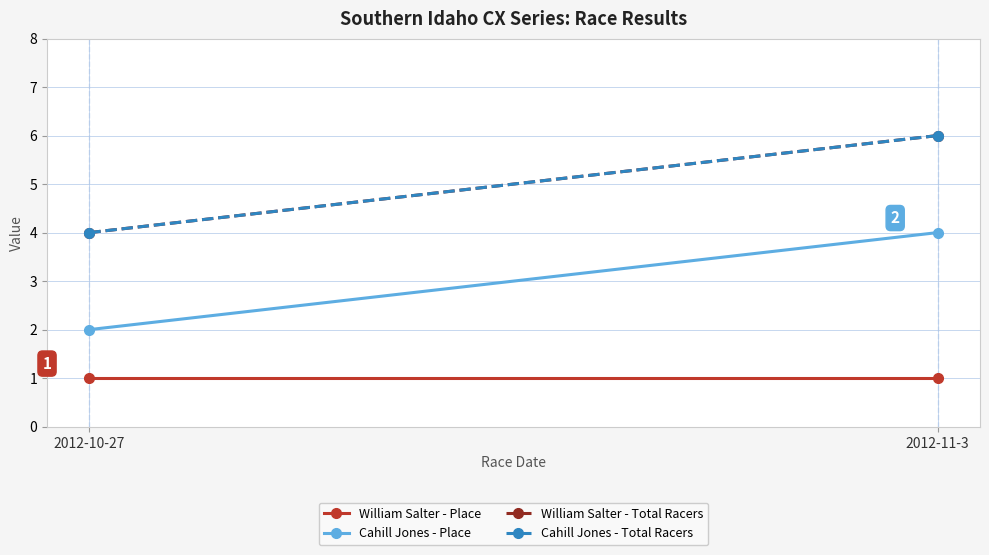

Reading right to left, extract all data points from this chart.

William Salter - Place: 2012-11-3=1	2012-10-27=1
Cahill Jones - Place: 2012-11-3=4	2012-10-27=2
William Salter - Total Racers: 2012-11-3=6	2012-10-27=4
Cahill Jones - Total Racers: 2012-11-3=6	2012-10-27=4